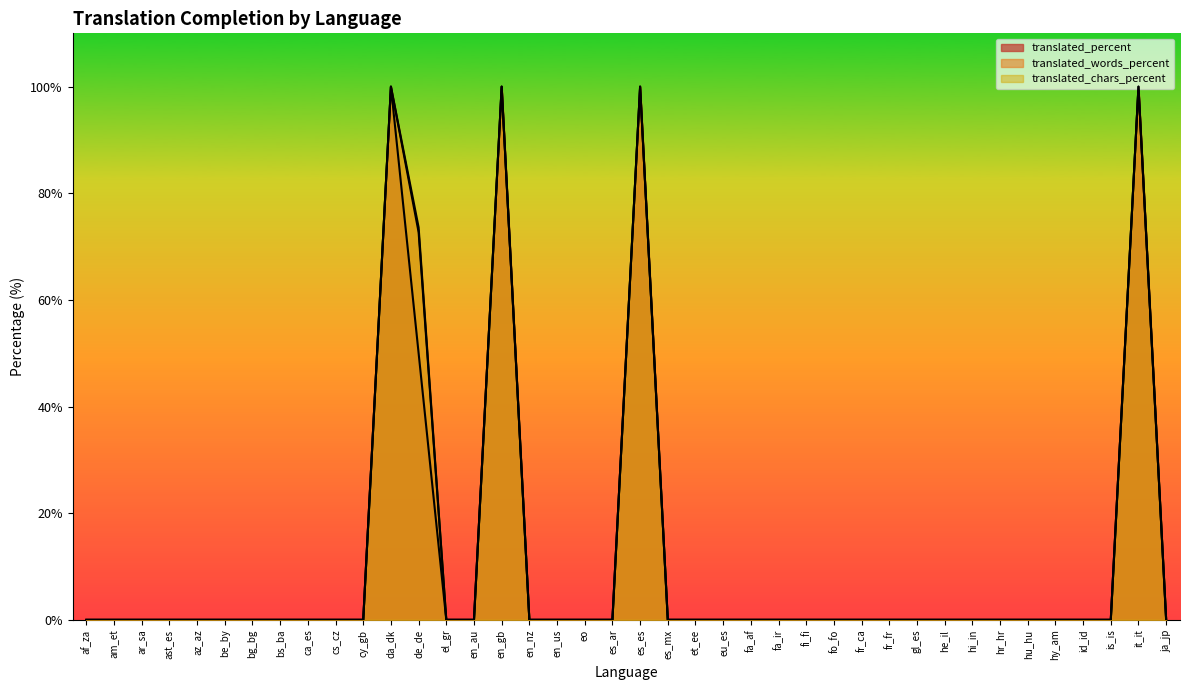

True or false: translated_chars_percent and translated_words_percent cross at least once.

False